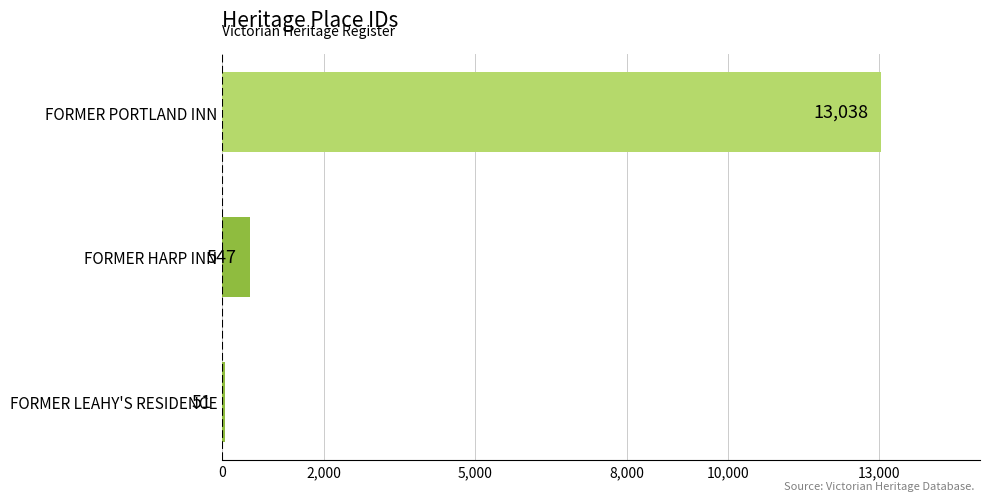

Rank the categories by value from lowest to highest.

FORMER LEAHY'S RESIDENCE, FORMER HARP INN, FORMER PORTLAND INN